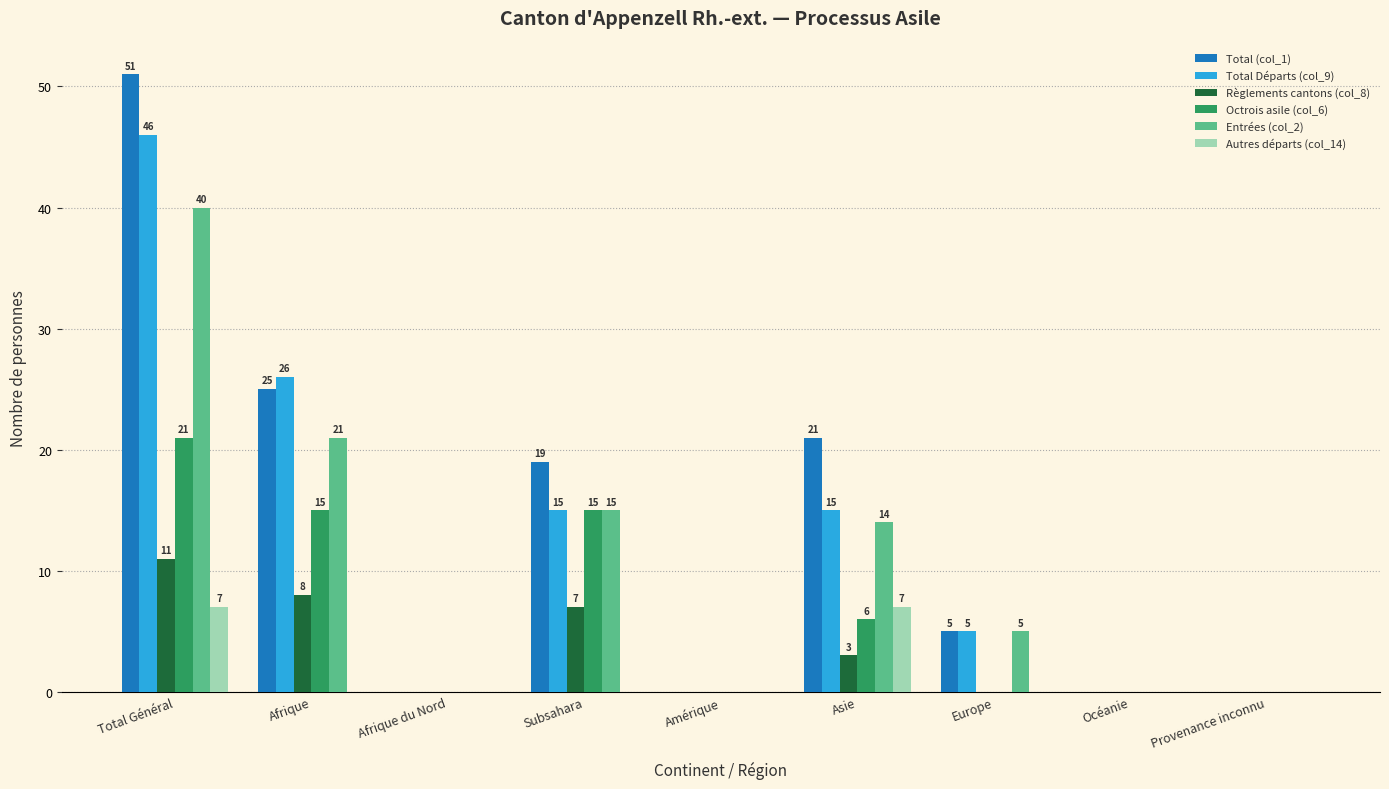

Is it true that Règlements cantons (col_8) equals 8 at Océanie?

False